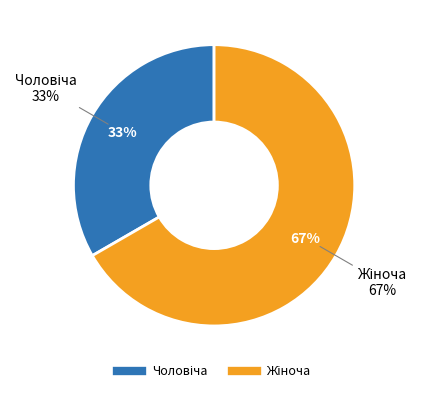

To the nearest percent, what is the combined percentage of Чоловіча and Жіноча?

100%